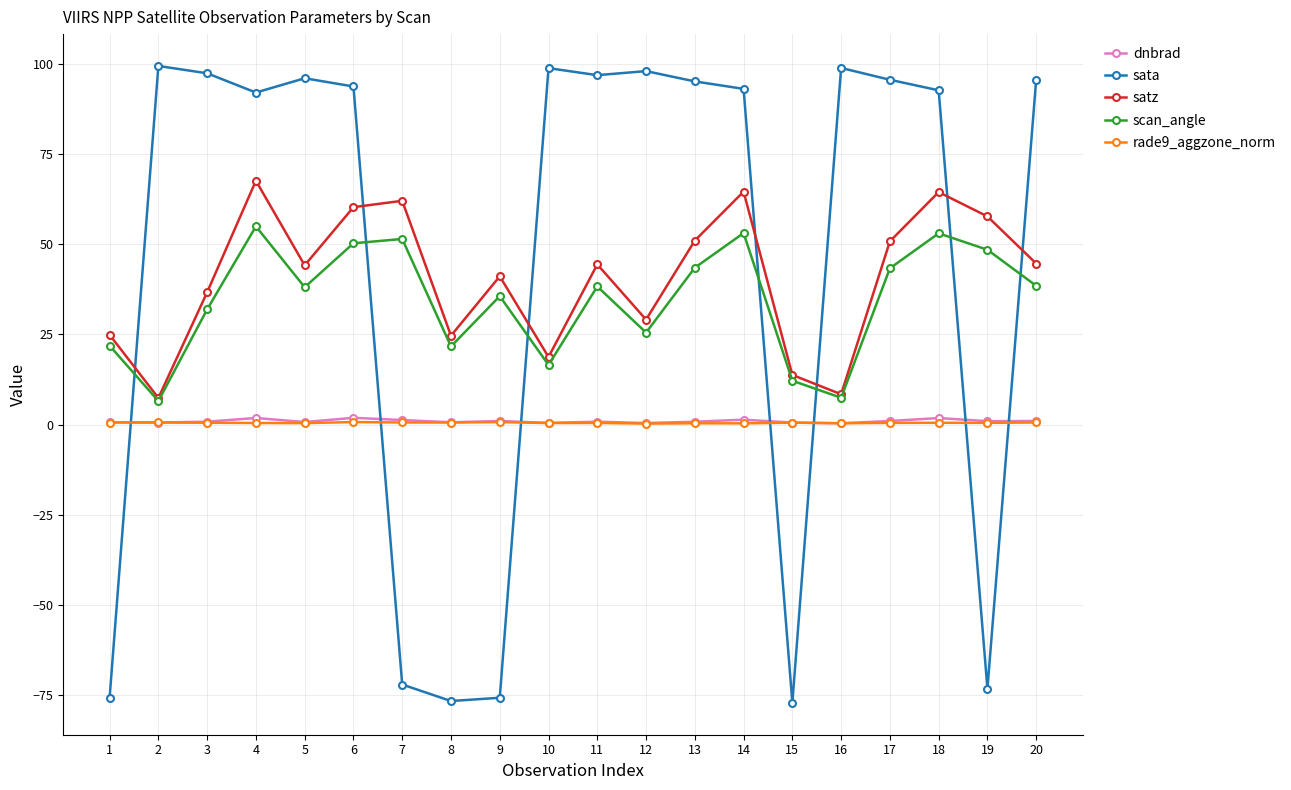

What is the difference between the second highest and minimum values in the sata series?

176.1